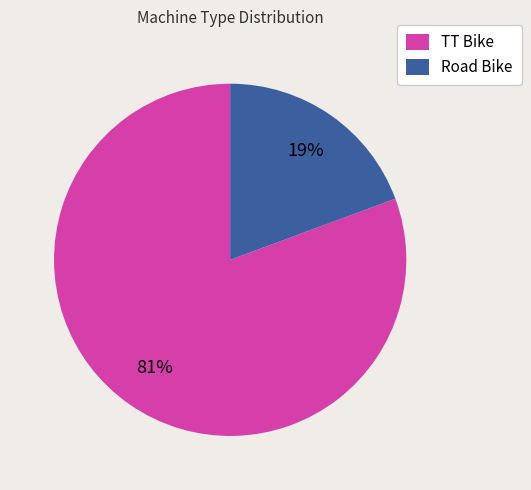

Which slice represents more than half of the pie?

TT Bike